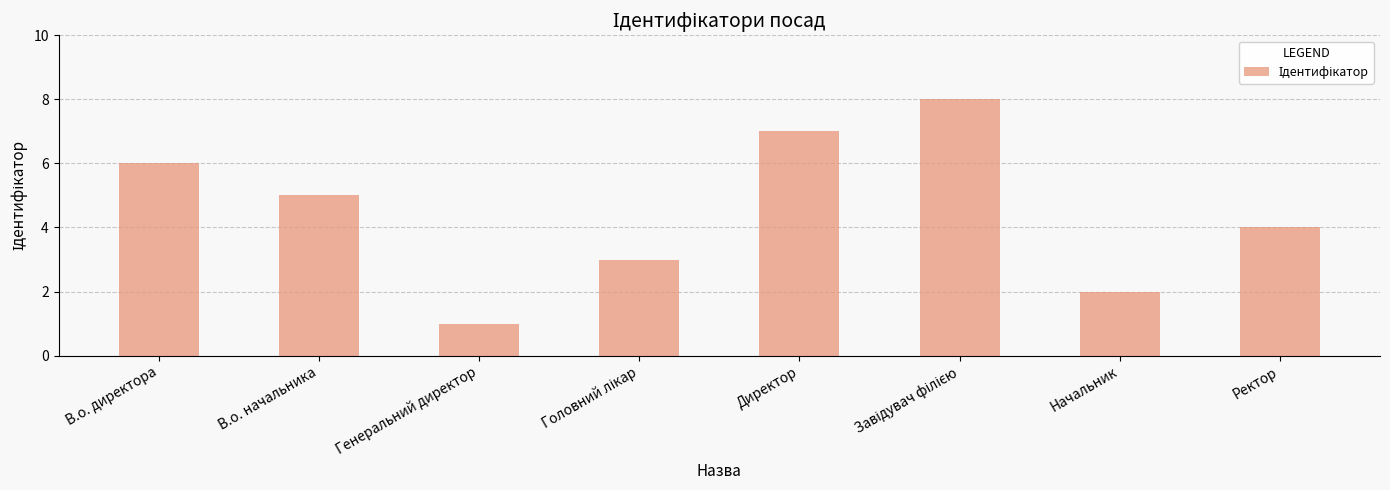

Is it true that the value at Начальник is 1?

False